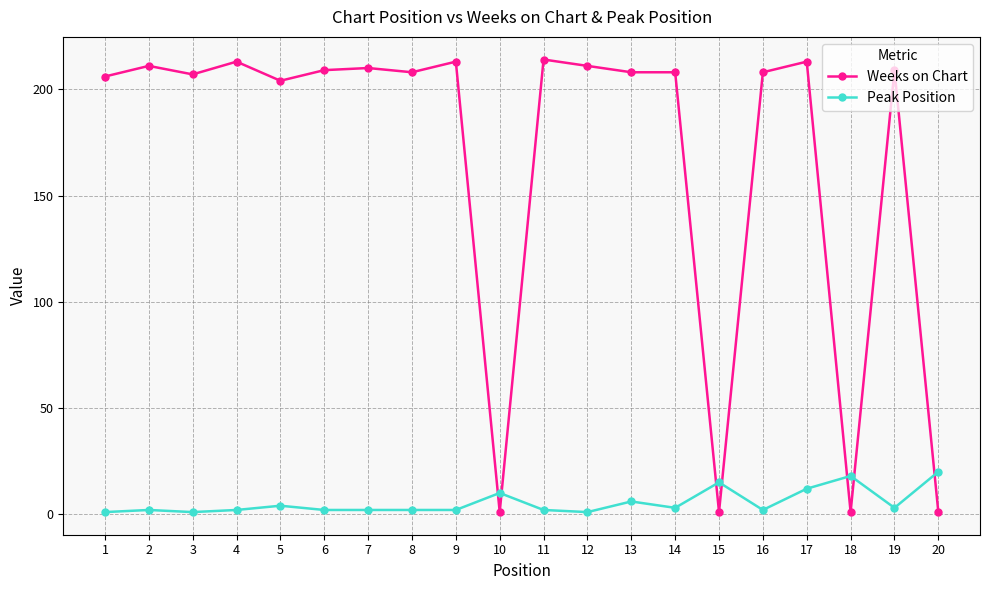

What is the sum of all Peak Position values?

110